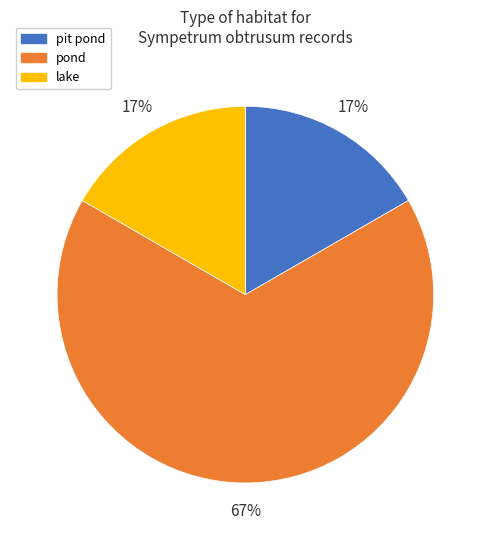

Is there any slice that represents more than half of the pie?

Yes